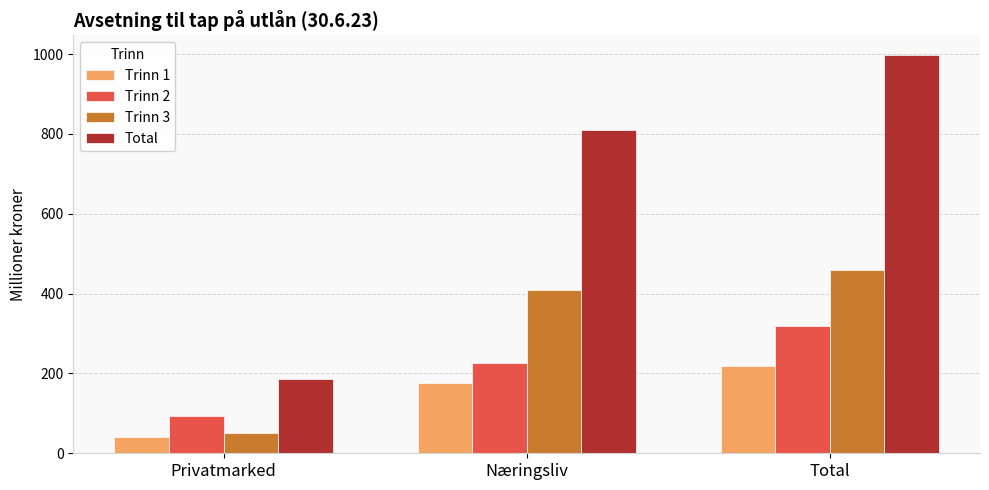

What is the average value of the Trinn 3 series?

307